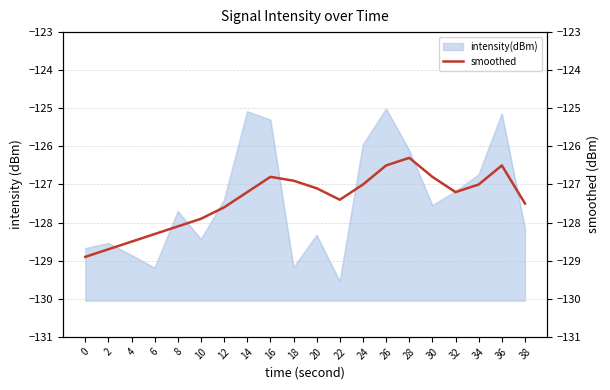

How many points are lower than both their immediate neighbors (excluding endpoints)?

2